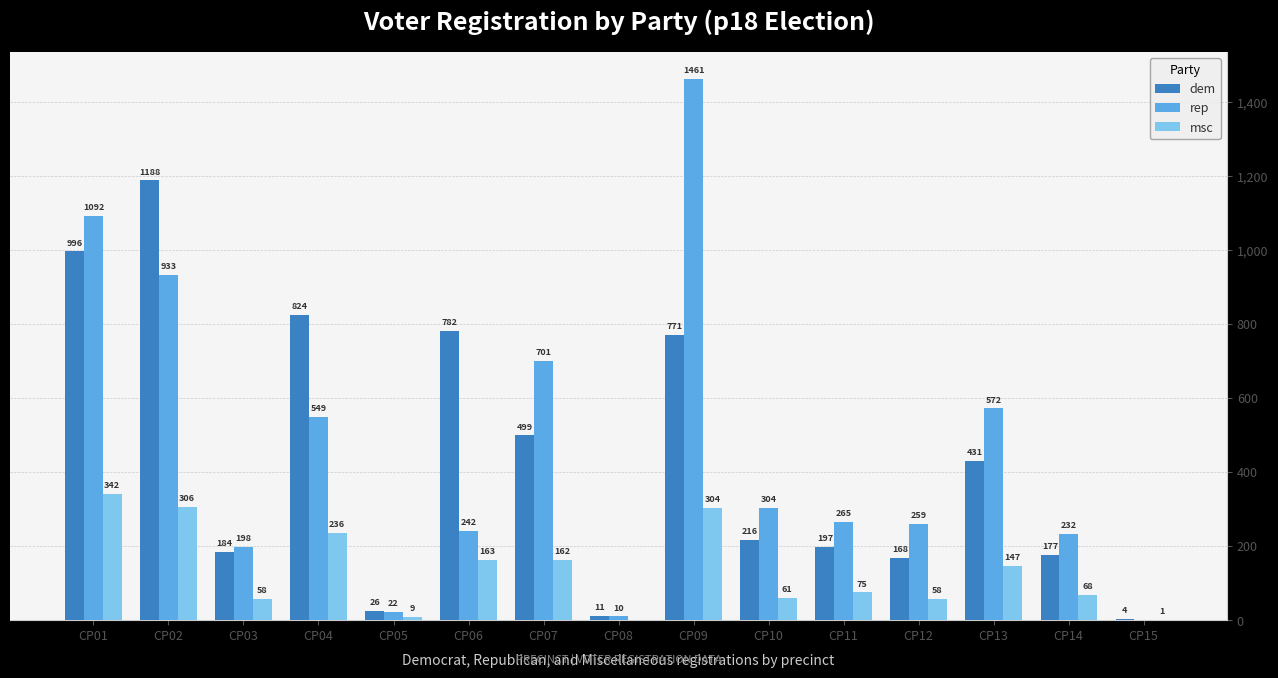

What value does the dem series have at CP10, to the nearest 50?

200